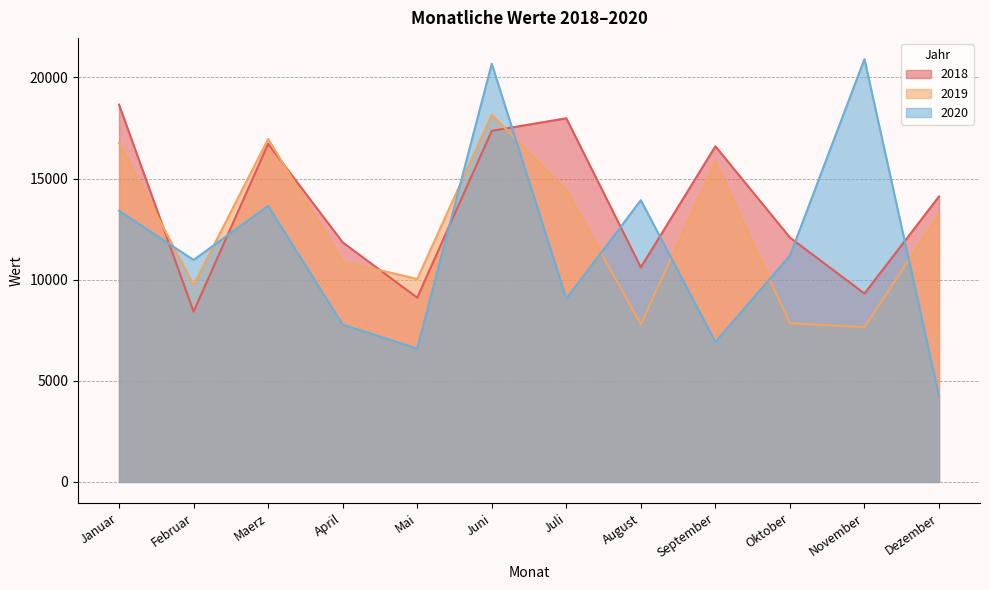

What is the lowest value of the 2018 series?

8423